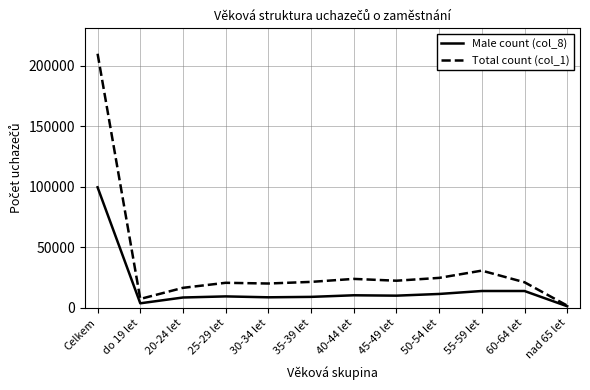

Is this an area chart (filled region under the line)?

No